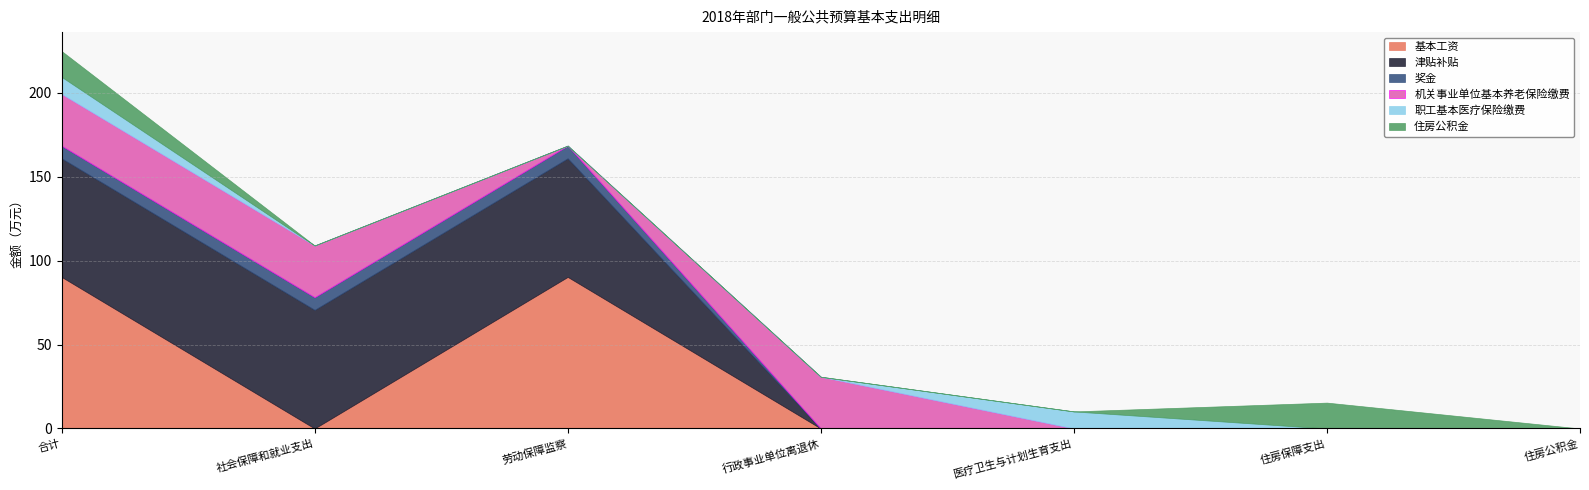

Which series has the largest total across all categories?

津贴补贴